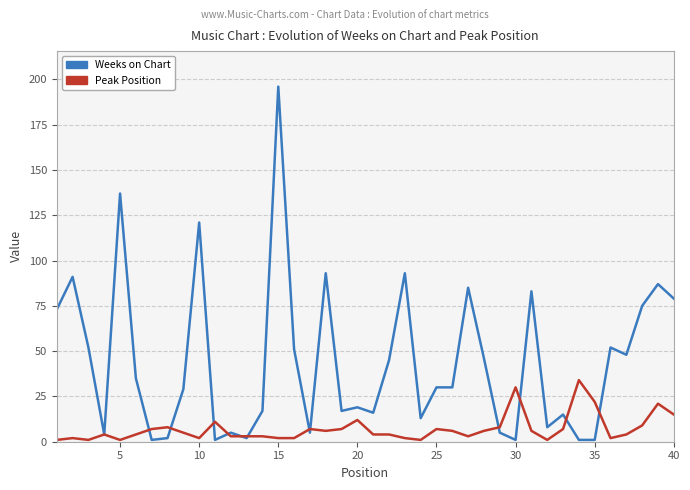

What is the maximum value shown in the chart?

196